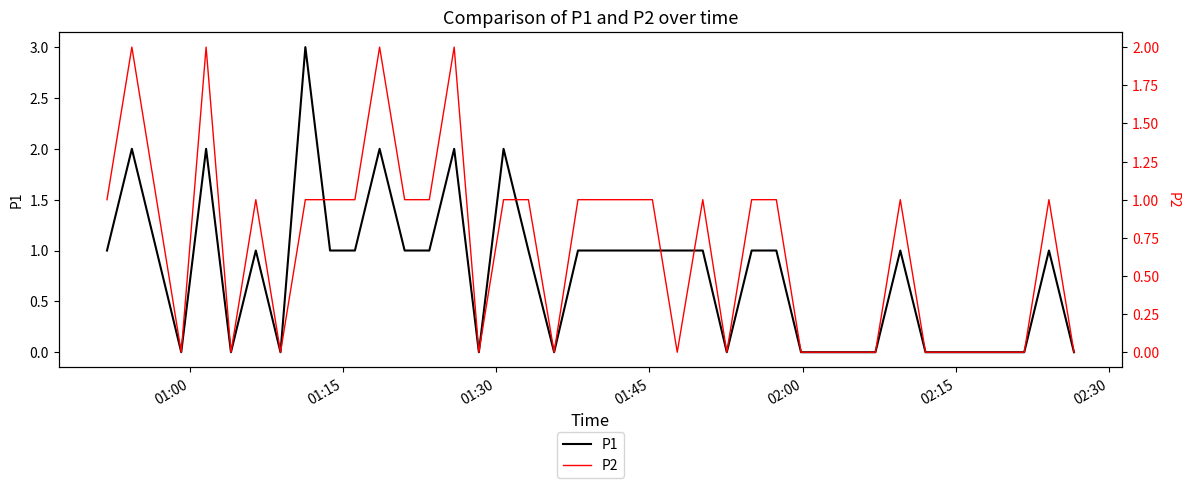

True or false: P1 has more than 2 points higher than both neighbors.

True